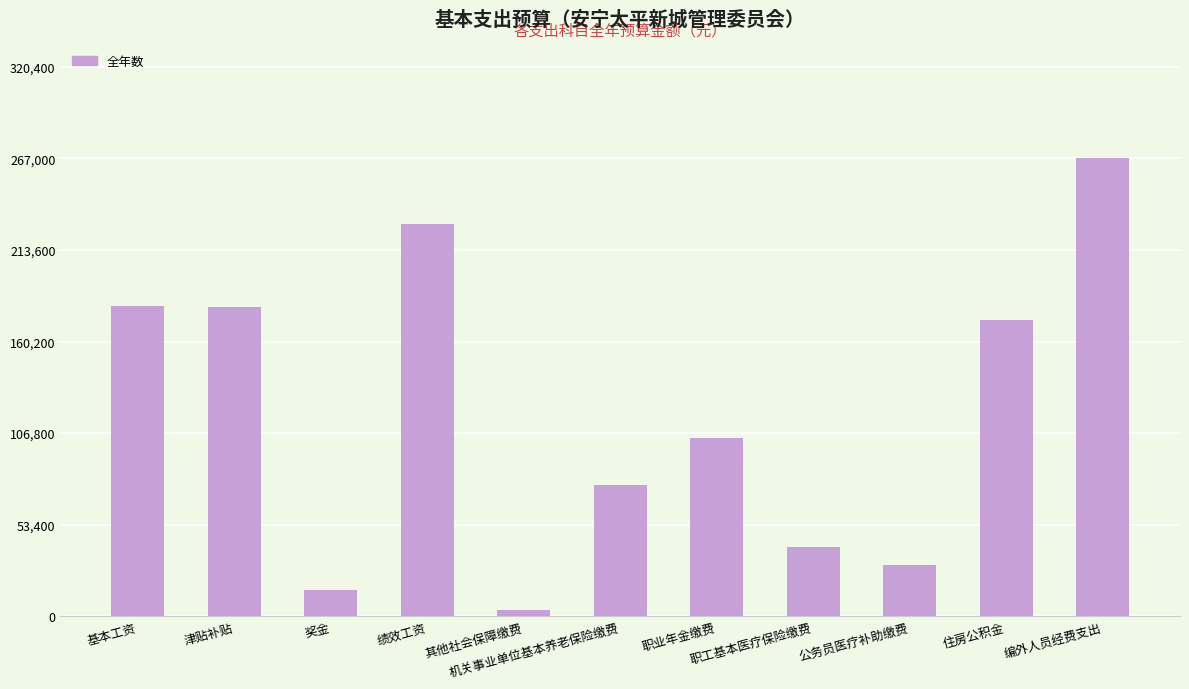

Approximately how many times larger is the value at 职业年金缴费 compared to 职工基本医疗保险缴费?

2.6